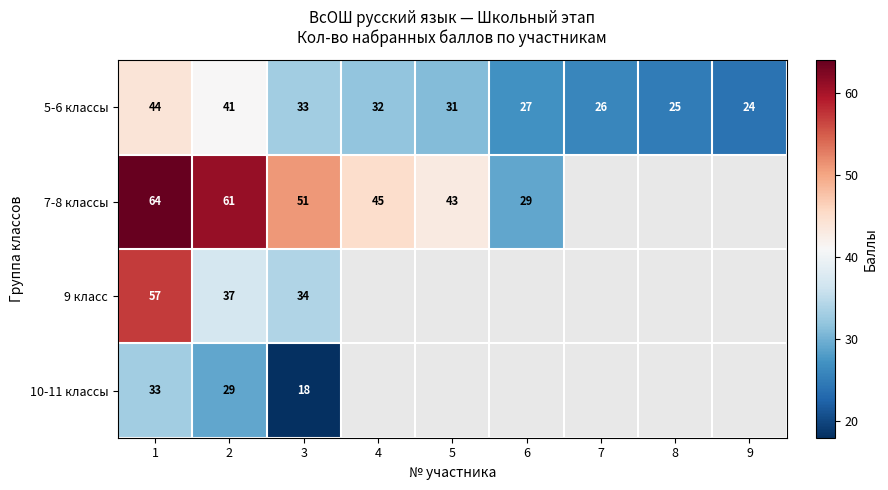

What is the difference between the highest and lowest values at 3?

33